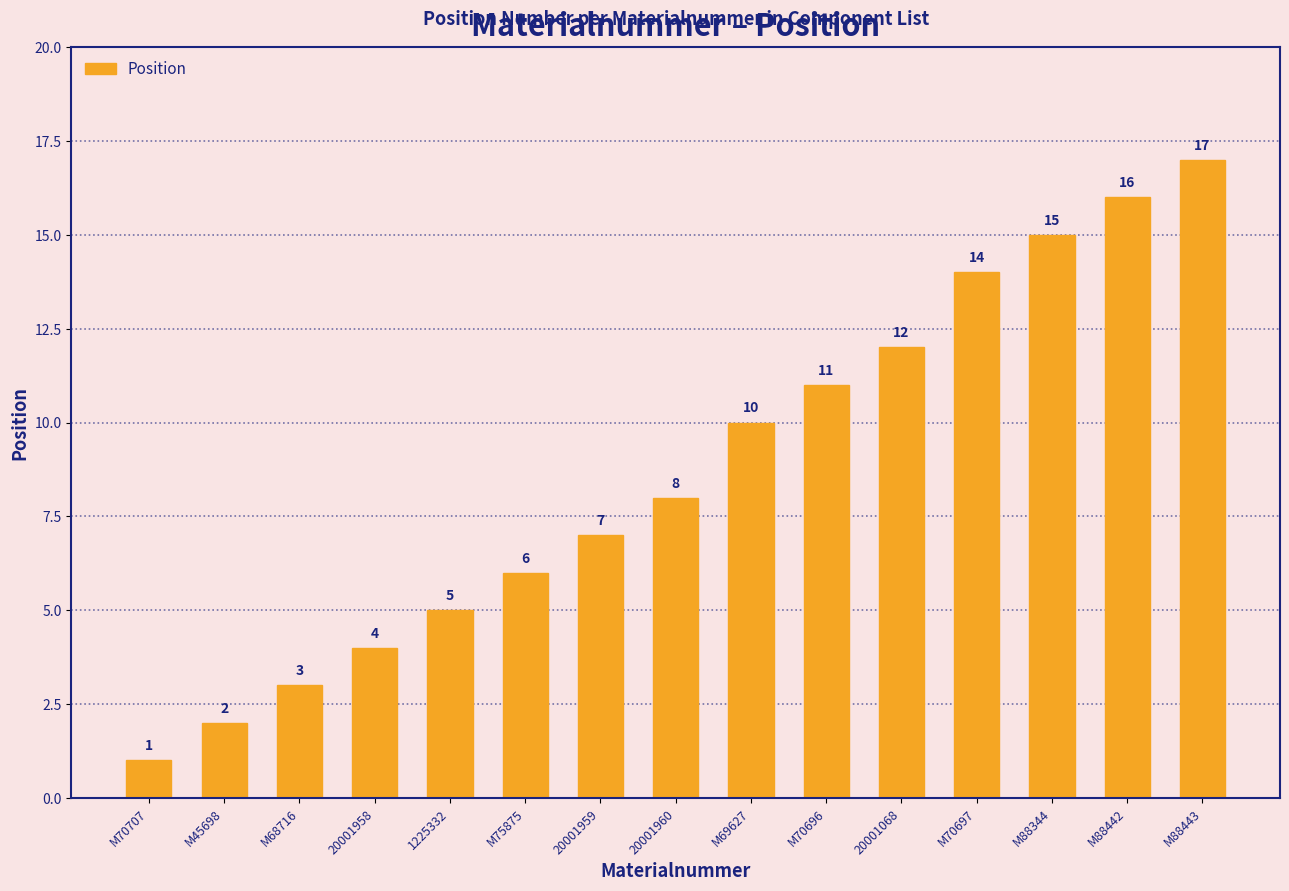

True or false: the data shows 4 at M70696.

False